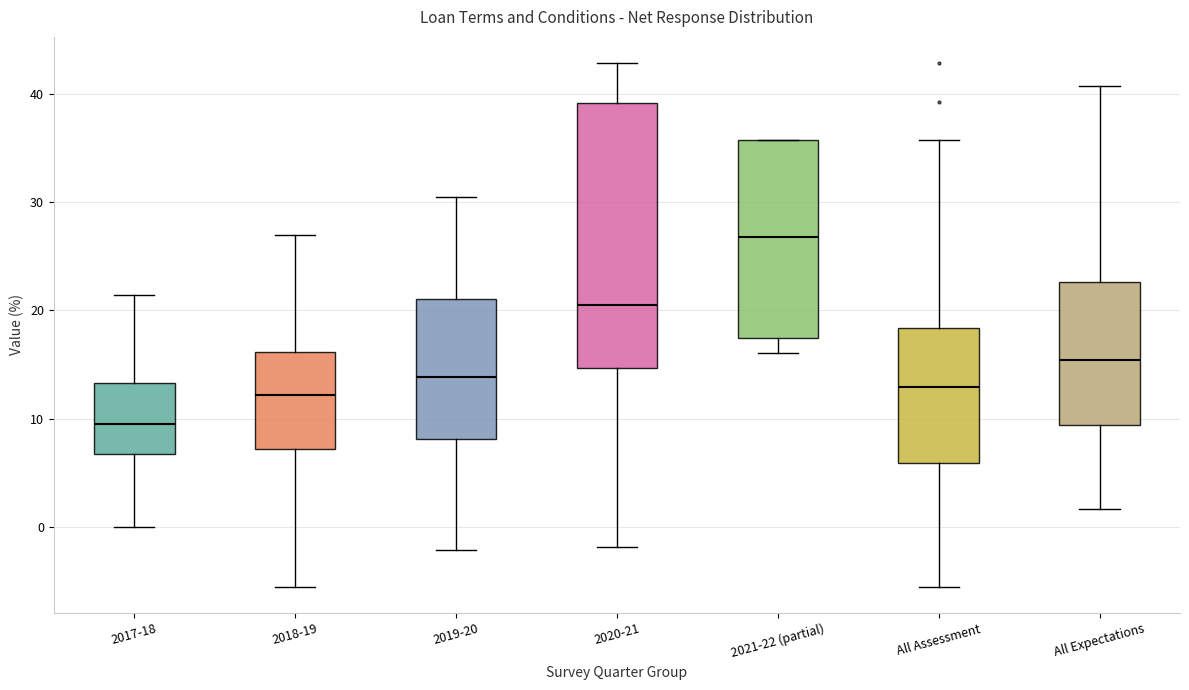

Which box has the highest median line?

2021-22 (partial)